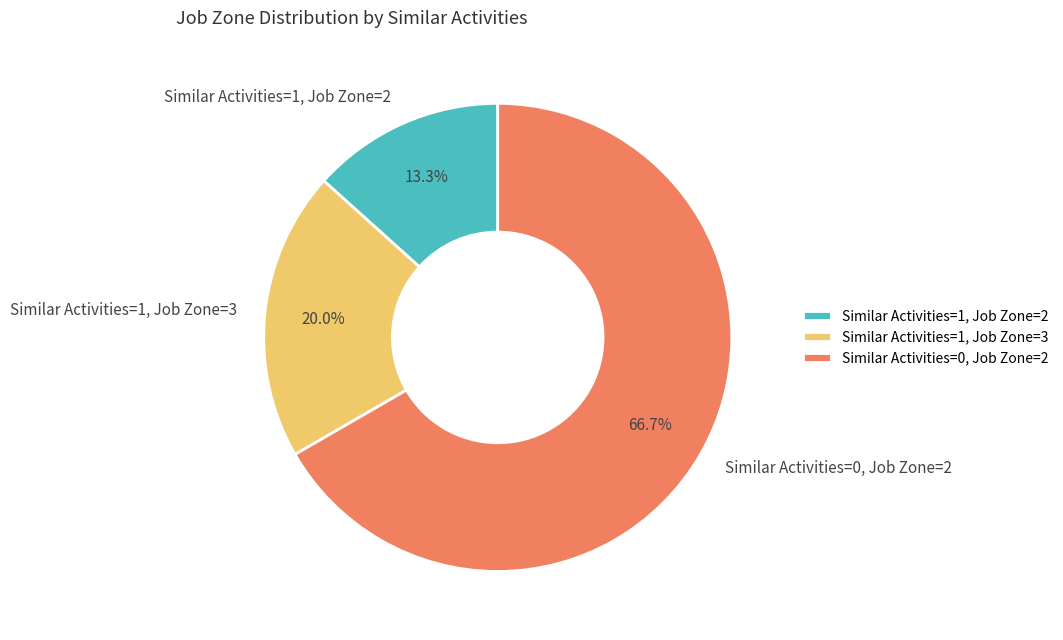

Which category has the smallest portion of the pie?

Similar Activities=1, Job Zone=2